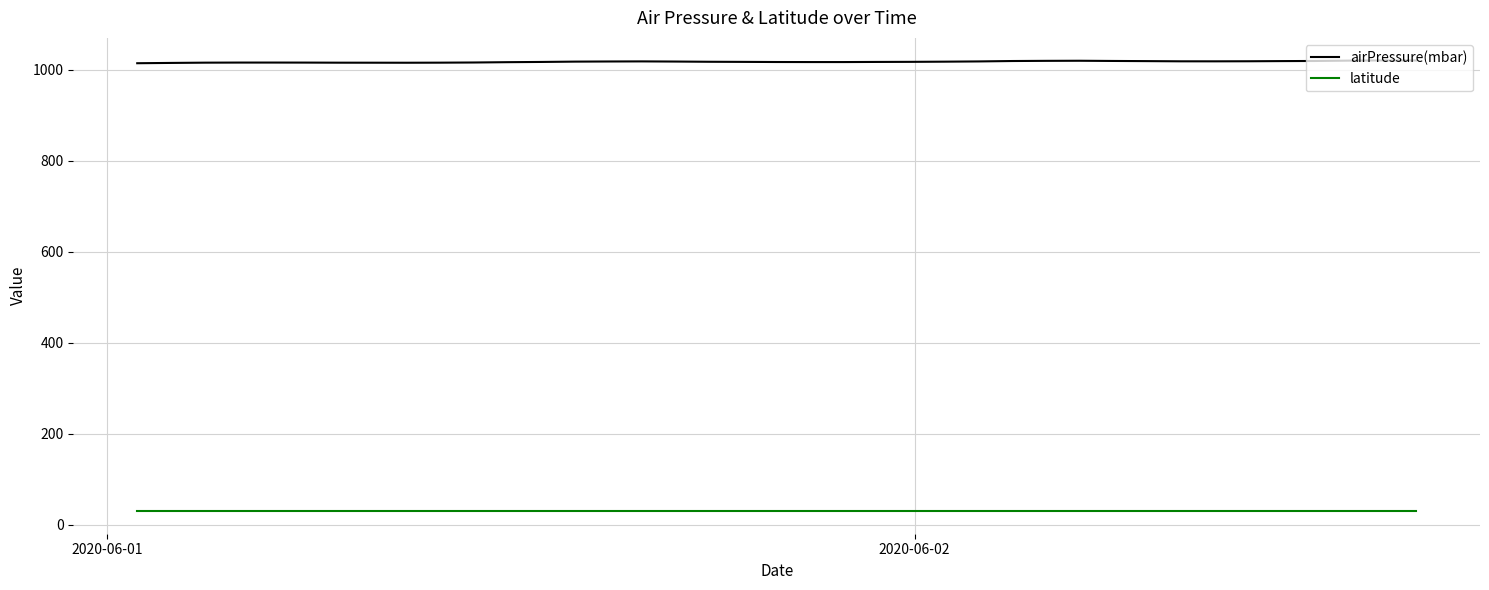

Which series has the widest spread of values?

airPressure(mbar)